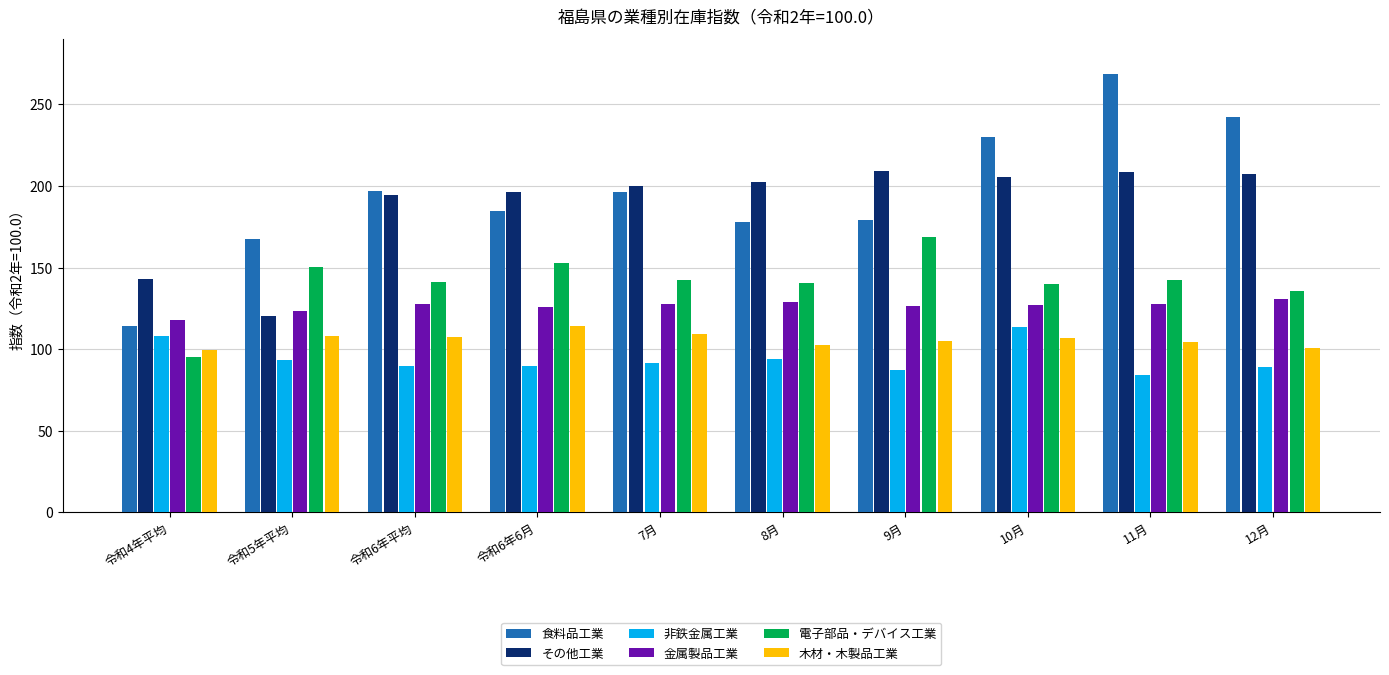

Rank the series at 11月 from lowest to highest value.

非鉄金属工業, 木材・木製品工業, 金属製品工業, 電子部品・デバイス工業, その他工業, 食料品工業